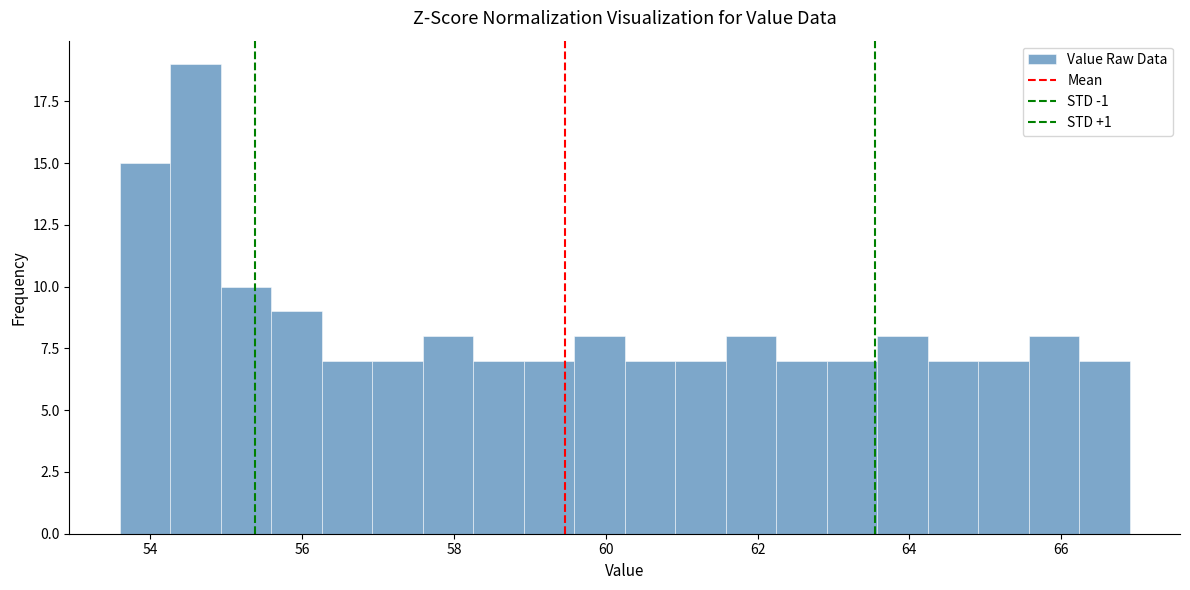

Read against the x-axis, roughly where is the centre of the tallest bar?

54.6